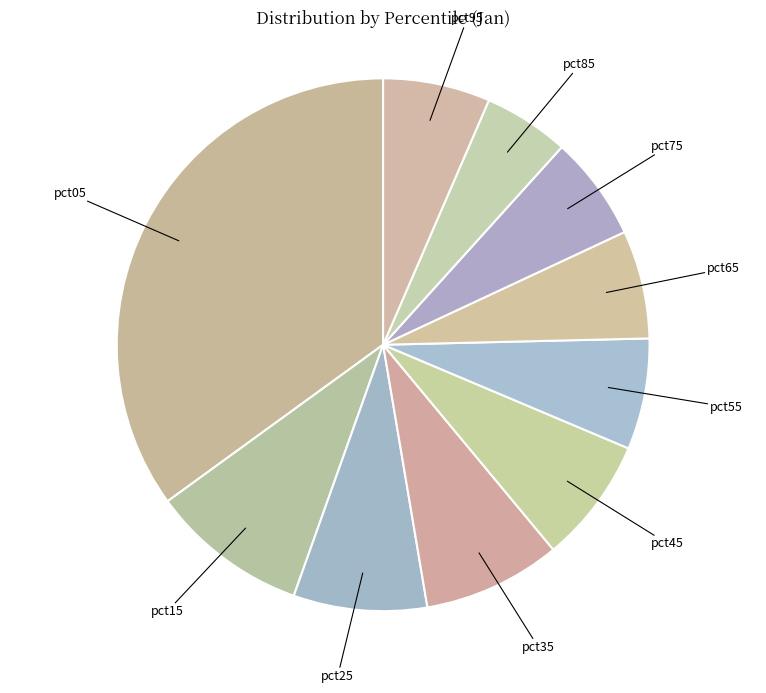

How many slices are in this pie chart?

10